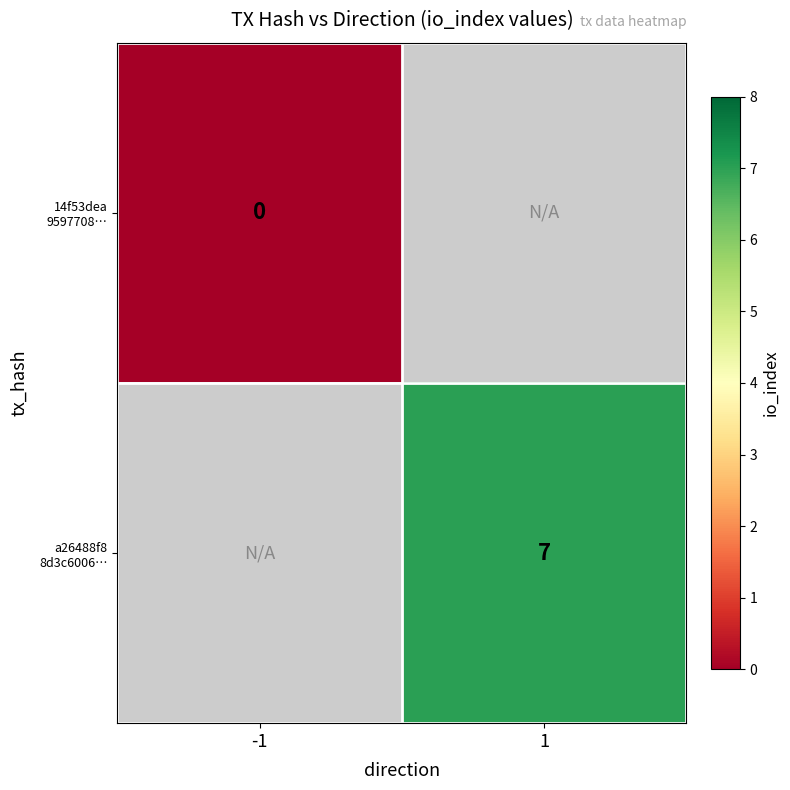

Rank the series by their maximum value, from lowest to highest.

14f53dea 9597708…, a26488f8 8d3c6006…